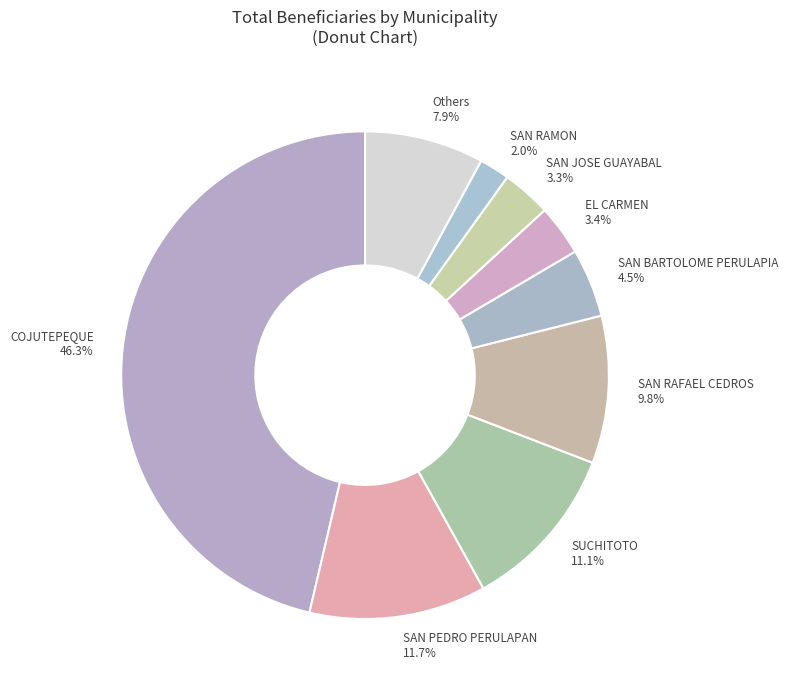

Between SAN JOSE GUAYABAL and SUCHITOTO, which is larger?

SUCHITOTO